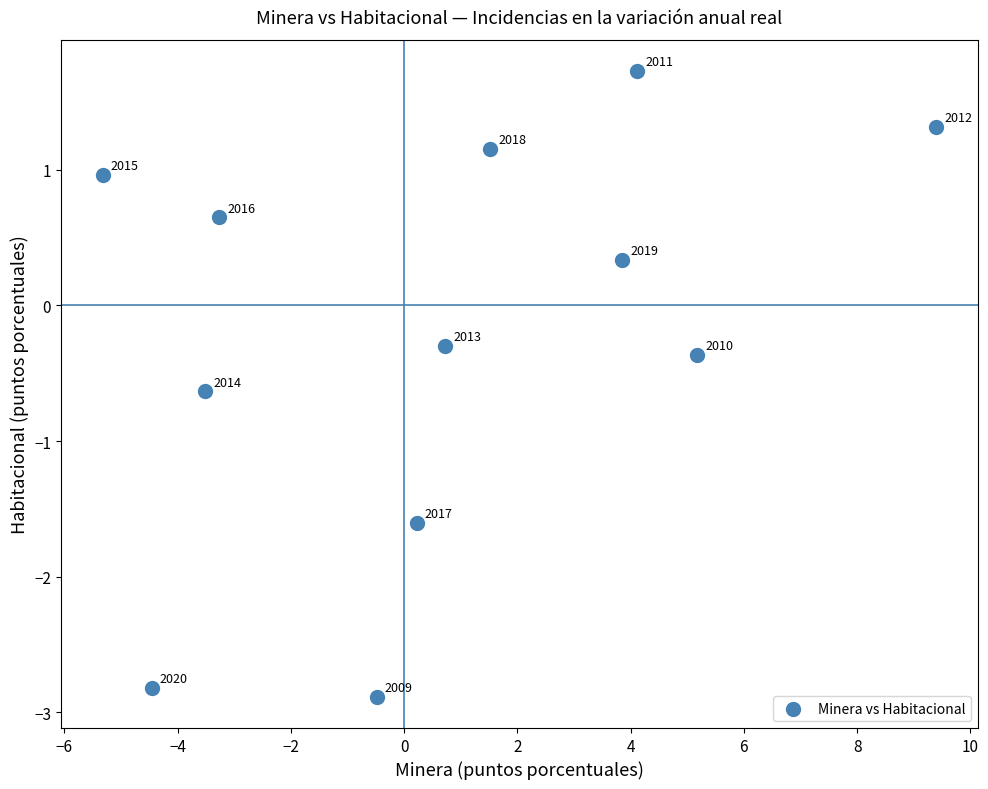

What is the range of Y values (max minus min)?

4.6